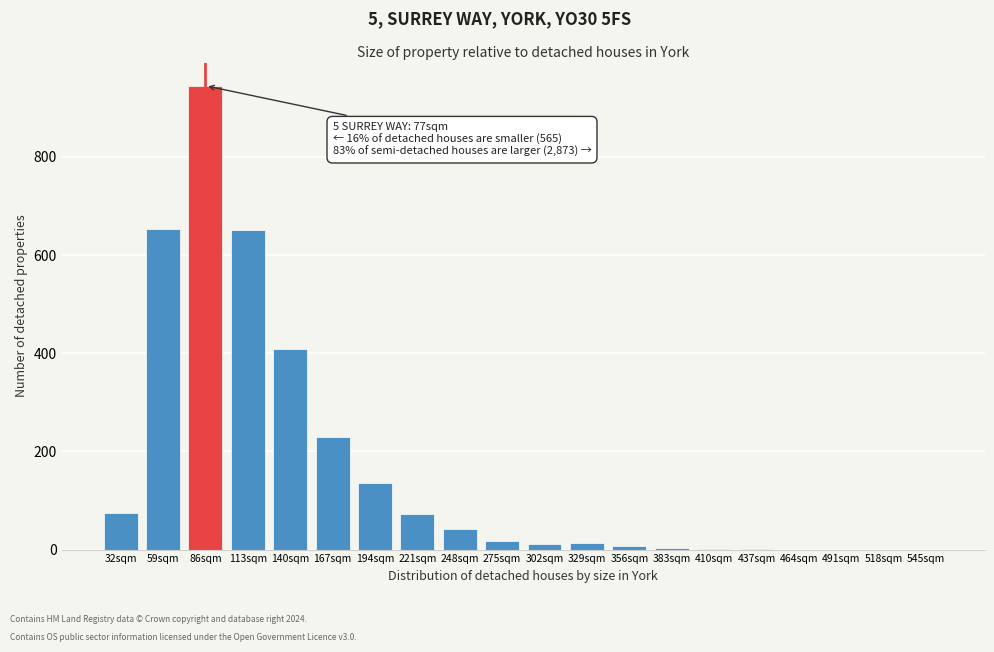

Which has a higher value, 86sqm or 194sqm?

86sqm